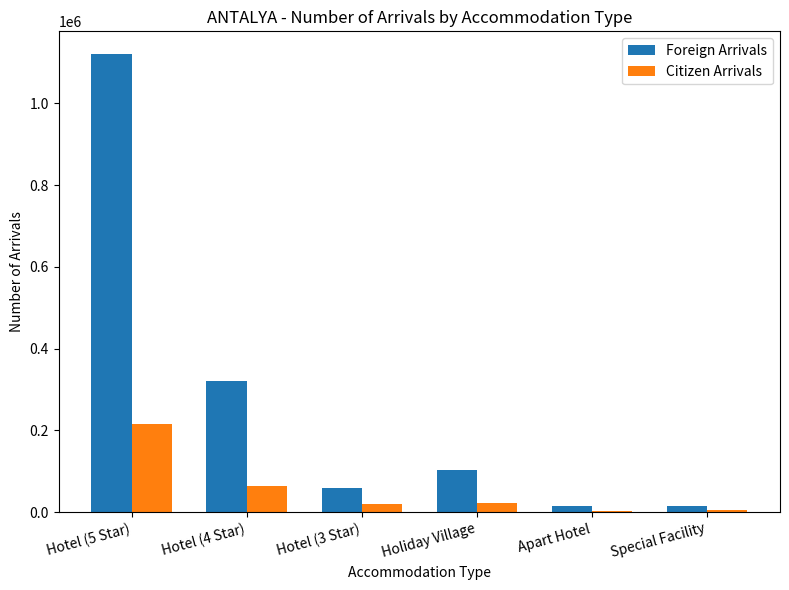

Where is Foreign Arrivals nearest to the value 567916?

Hotel (4 Star)